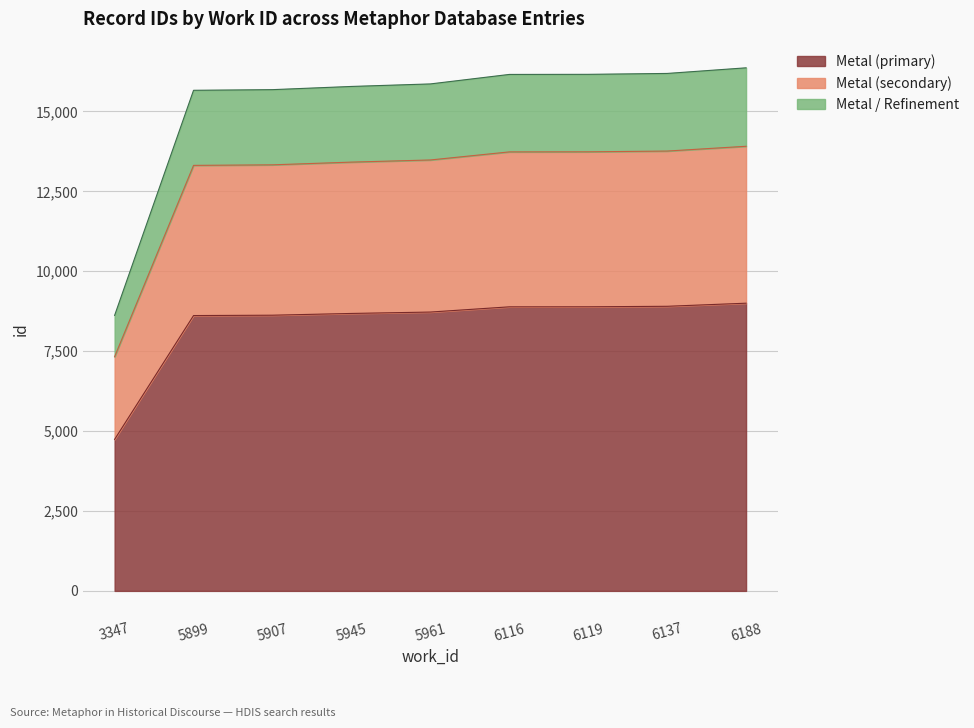

How many lines are shown in the chart?

3